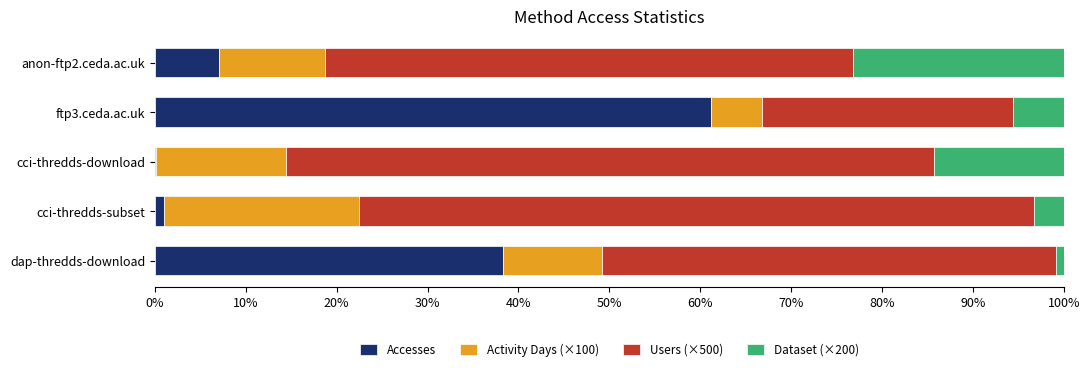

What is the highest value of the Accesses series?

61.2